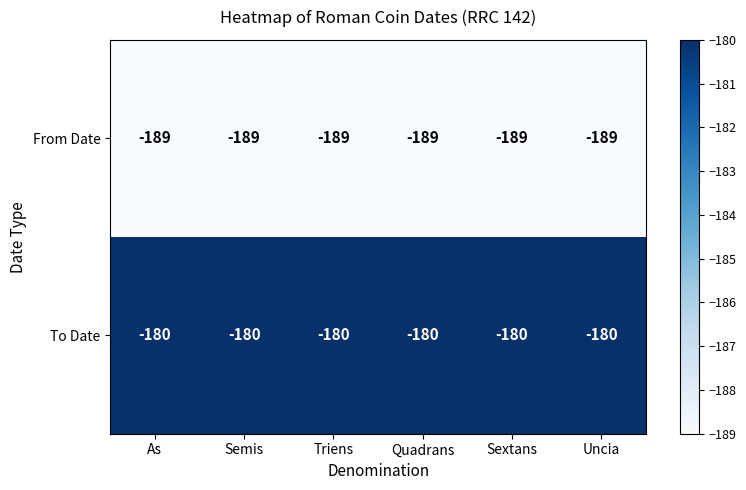

The value of To Date at Triens is -54. True or false?

False